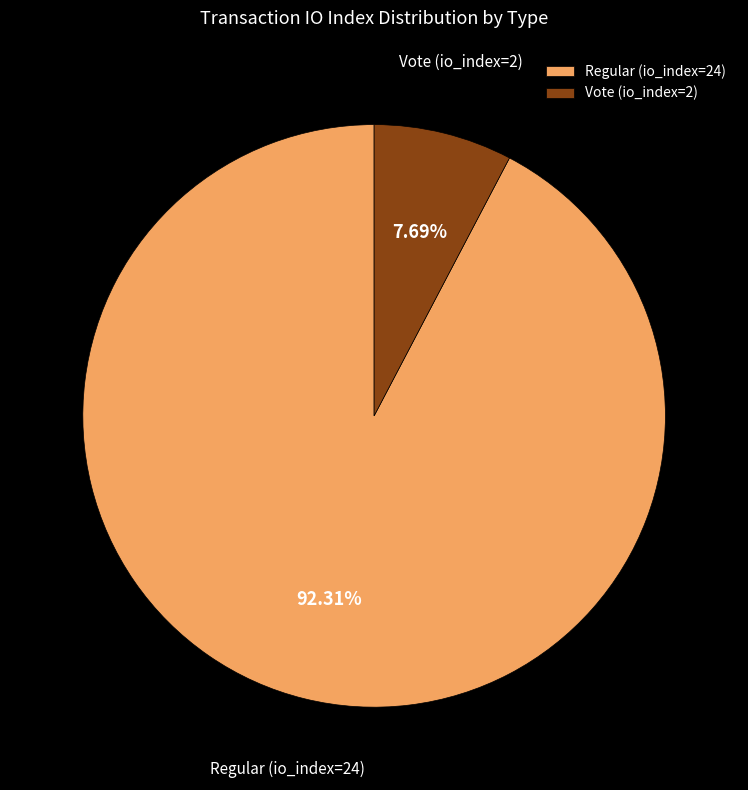

What percentage is the Regular (io_index=24) slice, to the nearest percent?

92%